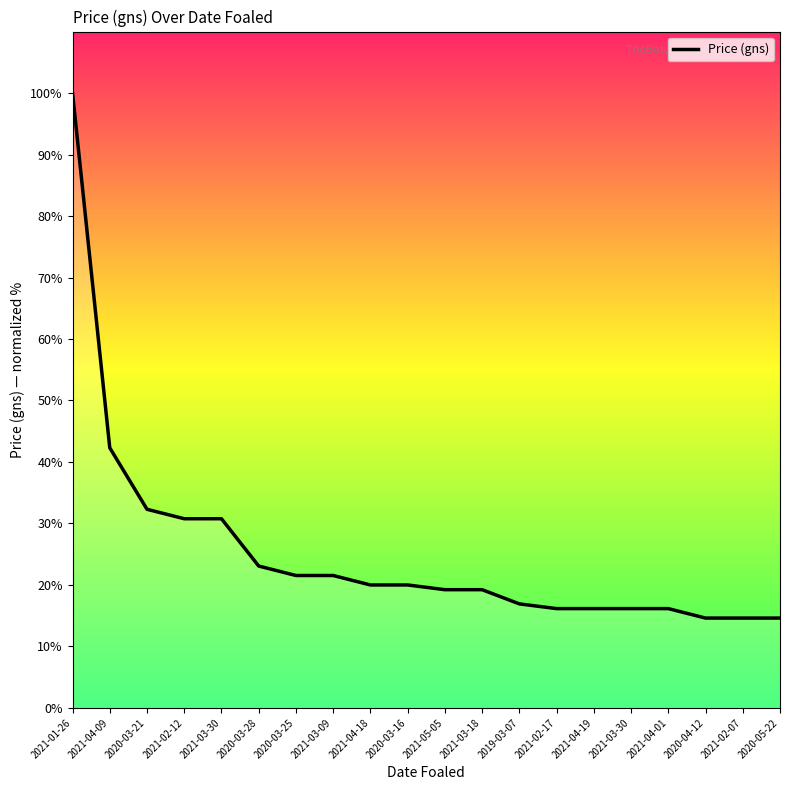

How many lines are shown in the chart?

1